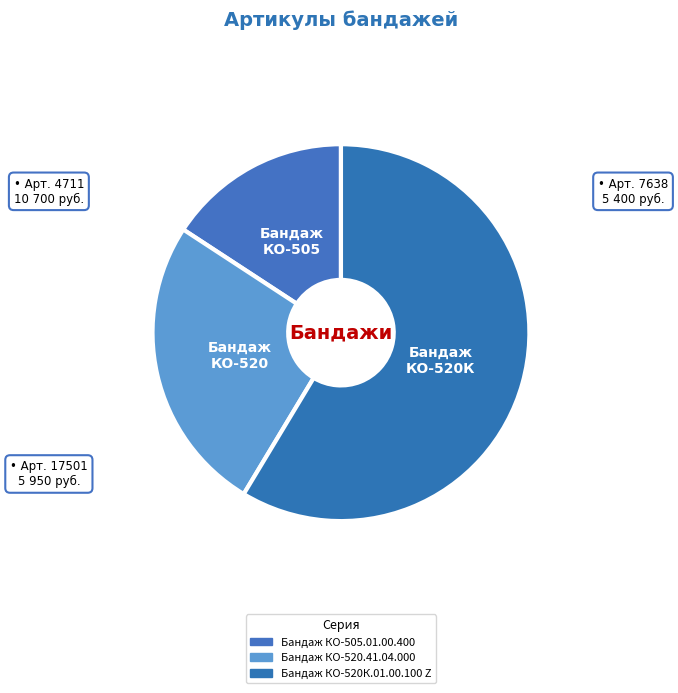

Which slice is the largest?

Бандаж КО-520К